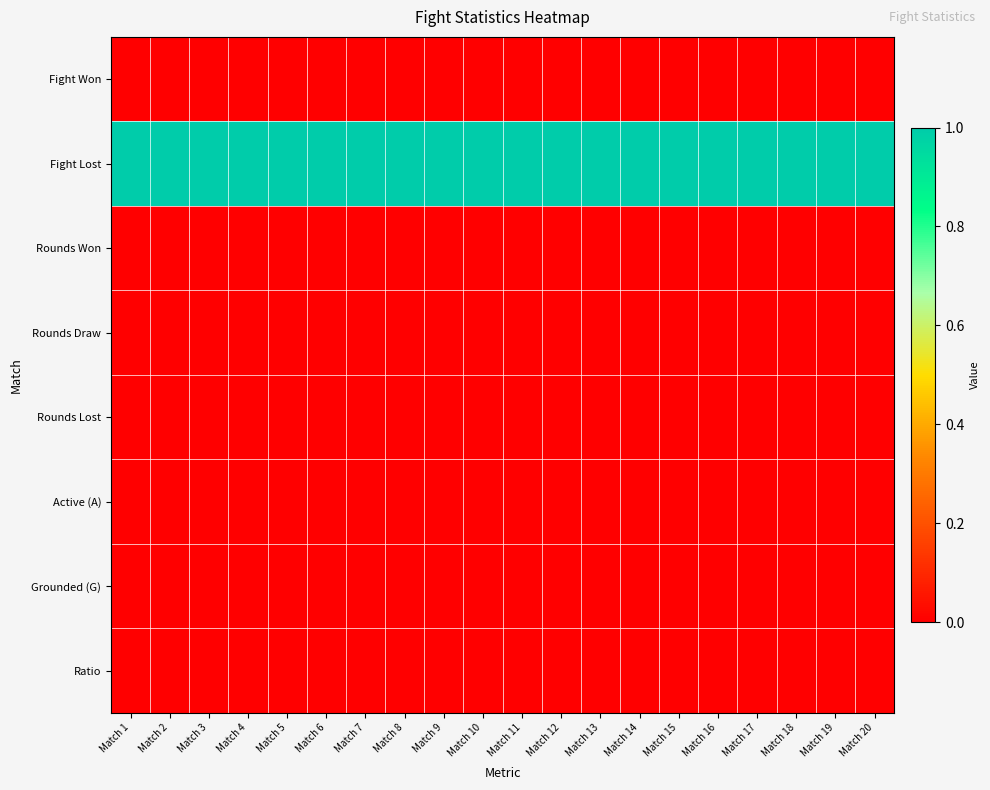

Rank the series by their maximum value, from lowest to highest.

Fight Won, Rounds Won, Rounds Draw, Rounds Lost, Active (A), Grounded (G), Ratio, Fight Lost